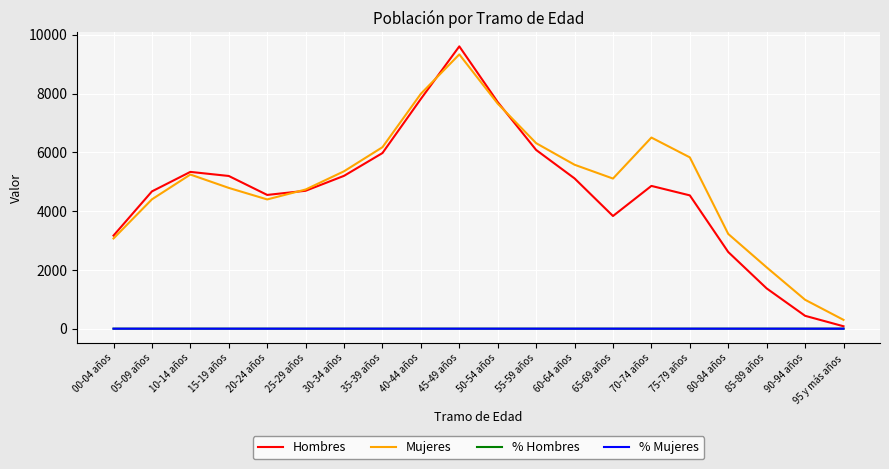

What is the sum of the Hombres values at 25-29 años and 30-34 años?

9892.0